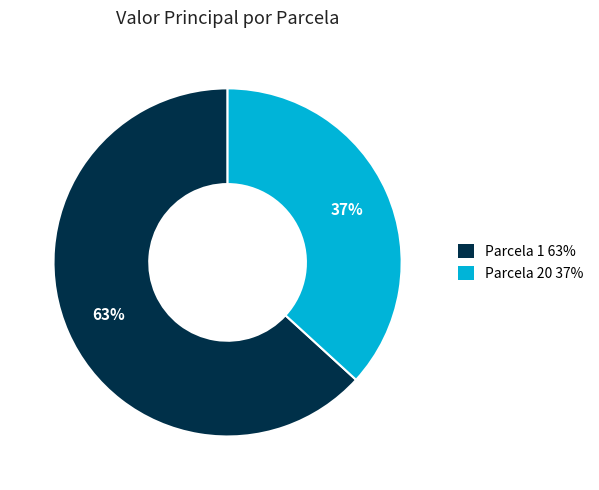

True or false: Parcela 1 accounts for 73% of the total.

False